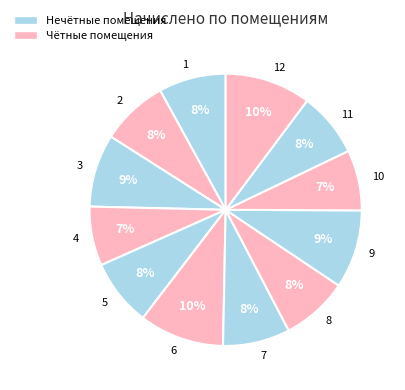

Does 5 account for over 50% of the chart?

No